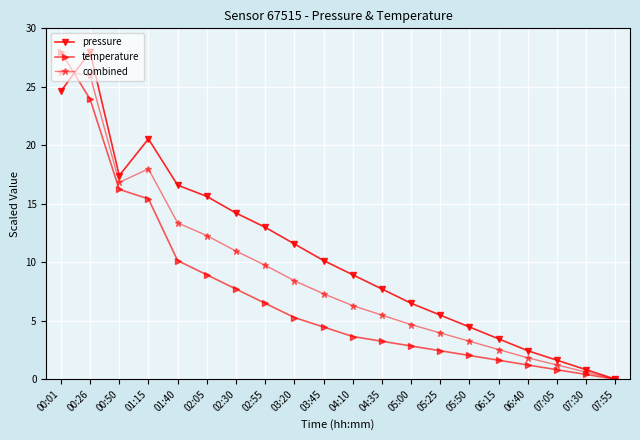

Which series has the largest total across all categories?

pressure